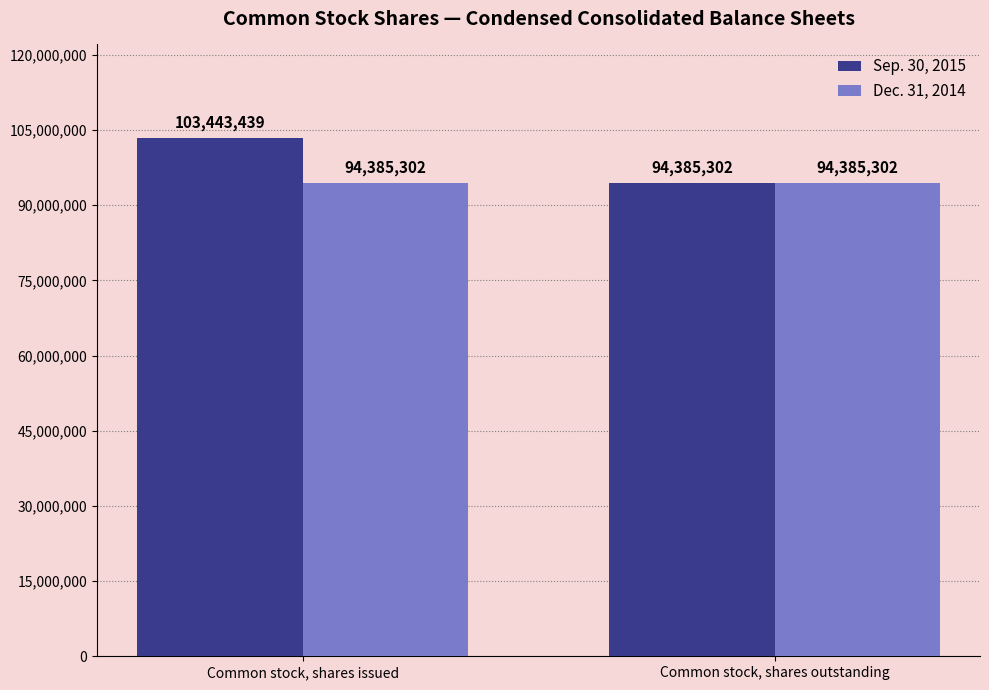

What is the maximum value shown in the chart?

103443439